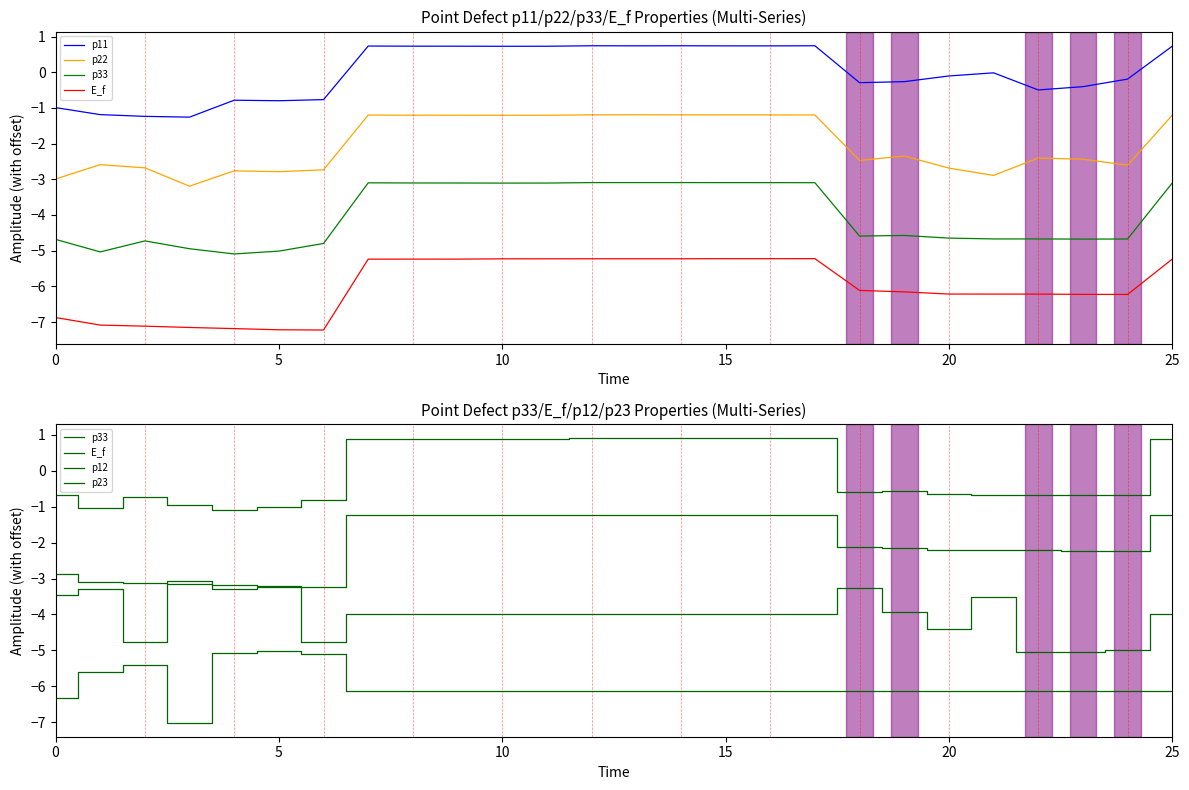

The p12 series shows -4.0 at 11. True or false?

True